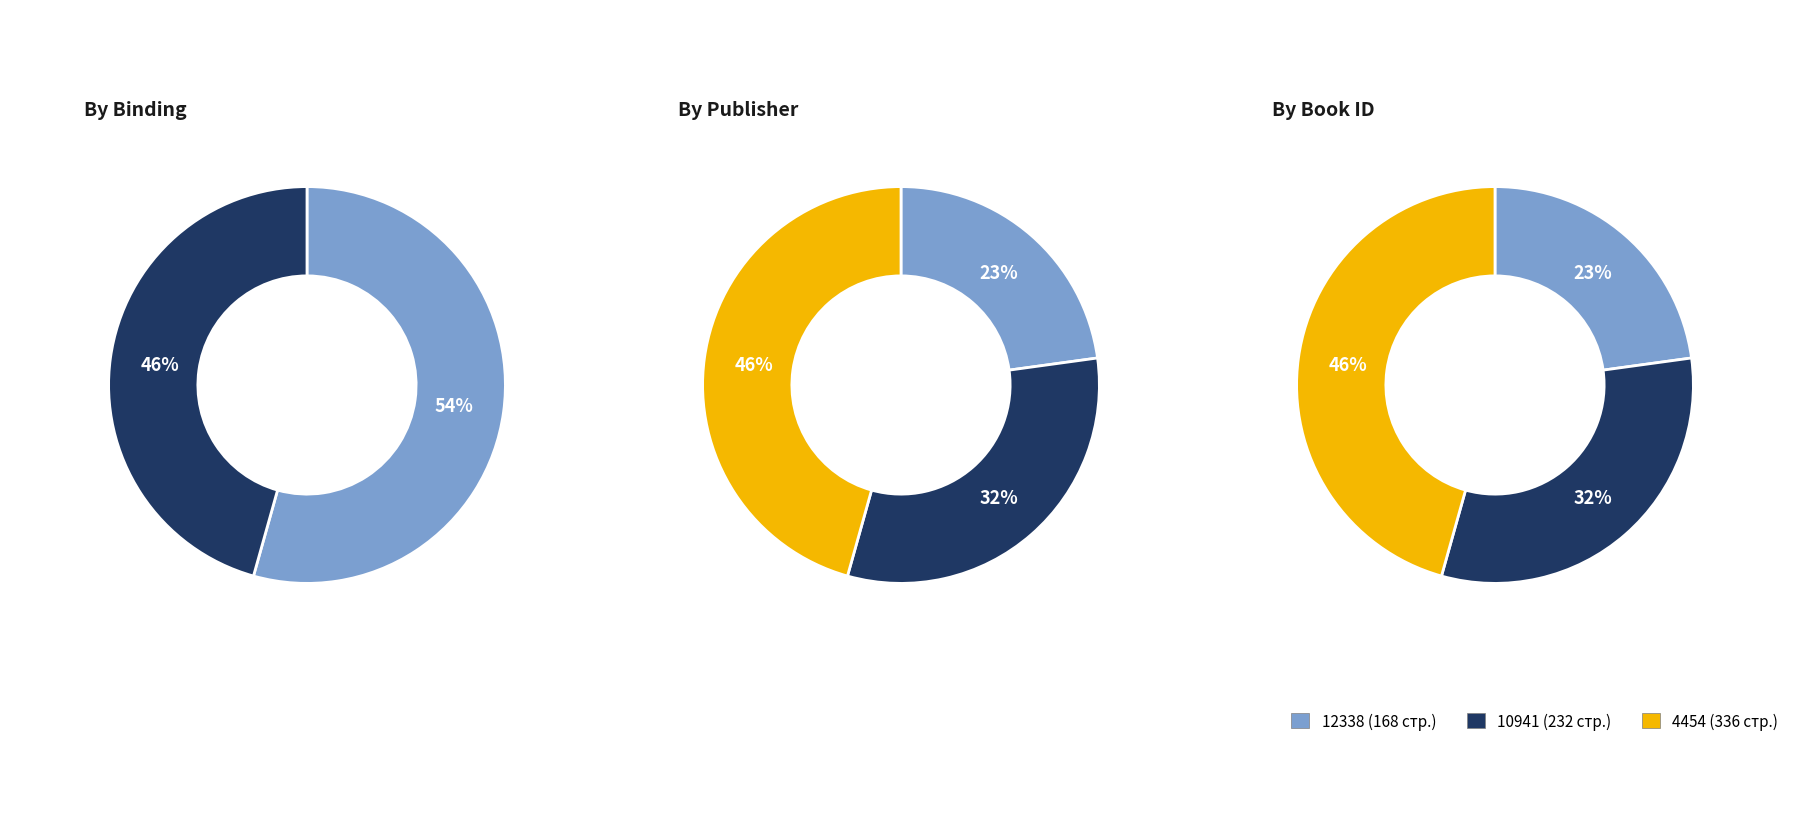

Does any single category account for the majority?

No